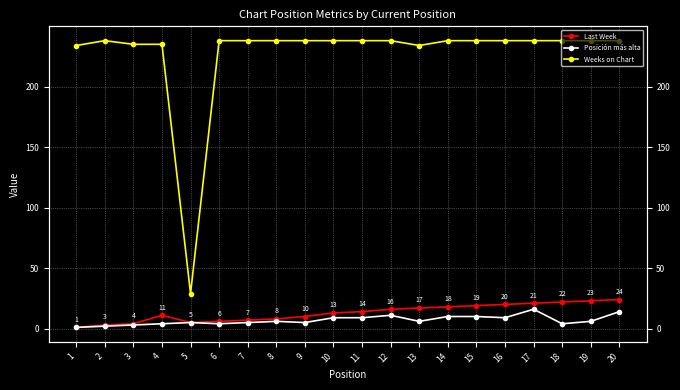

Reading left to right, extract all data points from this chart.

Last Week: 1=1	2=3	3=4	4=11	5=5	6=6	7=7	8=8	9=10	10=13	11=14	12=16	13=17	14=18	15=19	16=20	17=21	18=22	19=23	20=24
Posición más alta: 1=1	2=2	3=3	4=4	5=5	6=4	7=5	8=6	9=5	10=9	11=9	12=11	13=6	14=10	15=10	16=9	17=16	18=4	19=6	20=14
Weeks on Chart: 1=234	2=238	3=235	4=235	5=29	6=238	7=238	8=238	9=238	10=238	11=238	12=238	13=234	14=238	15=238	16=238	17=238	18=238	19=238	20=238